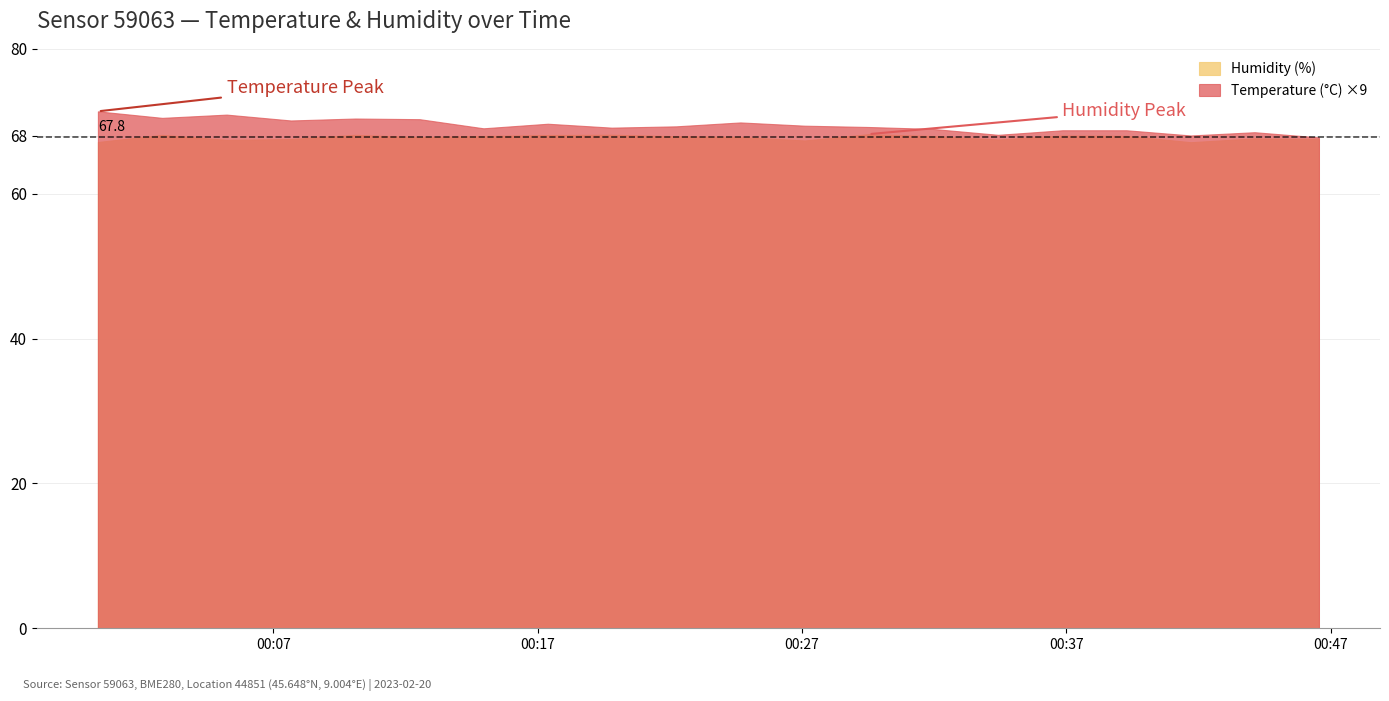

What is the maximum value for Humidity (%)?

68.2